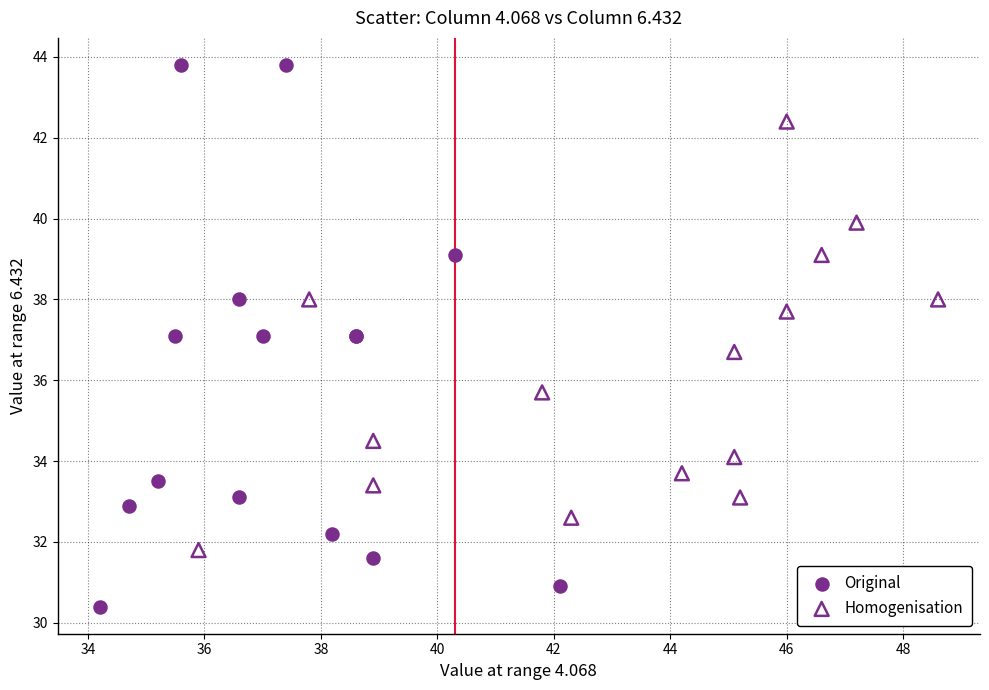

Which series has the largest Y range (max minus min)?

Original